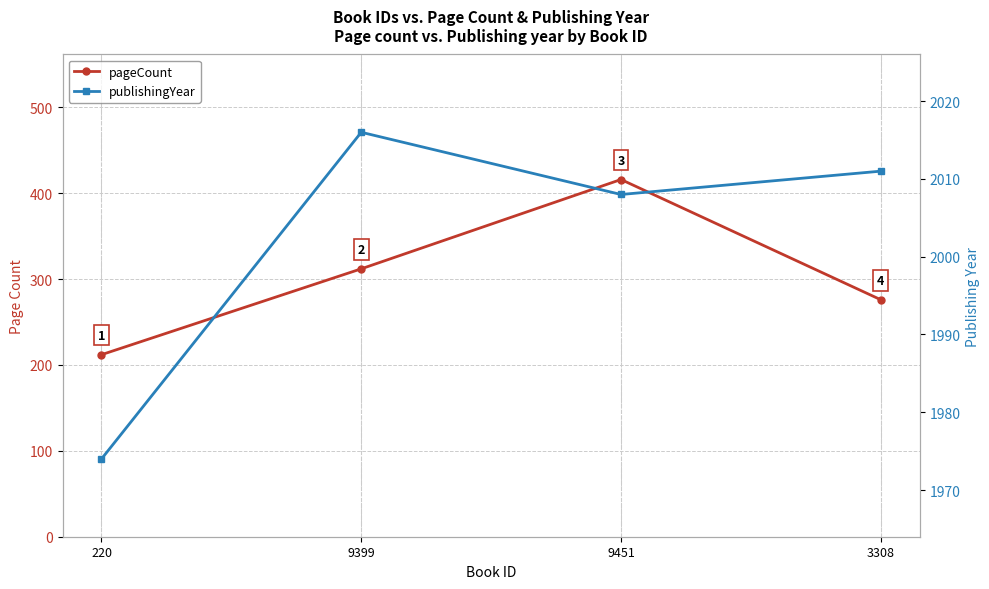

What is the label of the 3rd point from the right?

9399